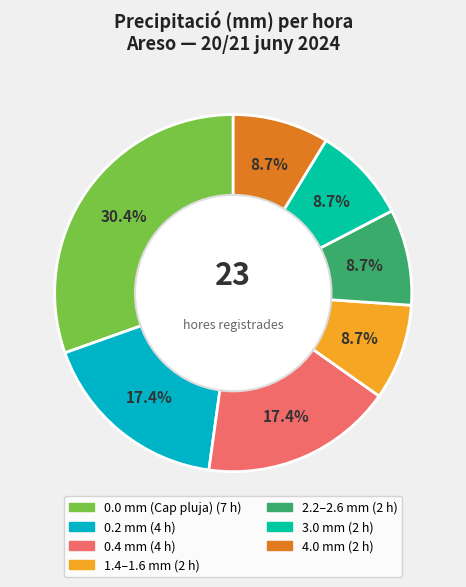

Does any single category account for the majority?

No